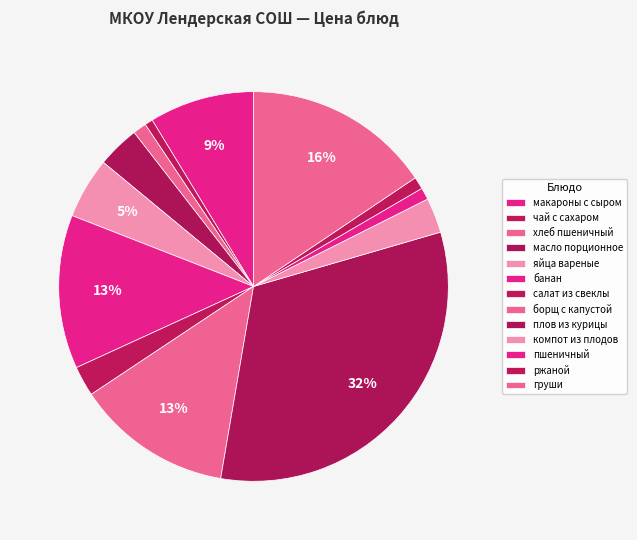

How many slices are in this pie chart?

13